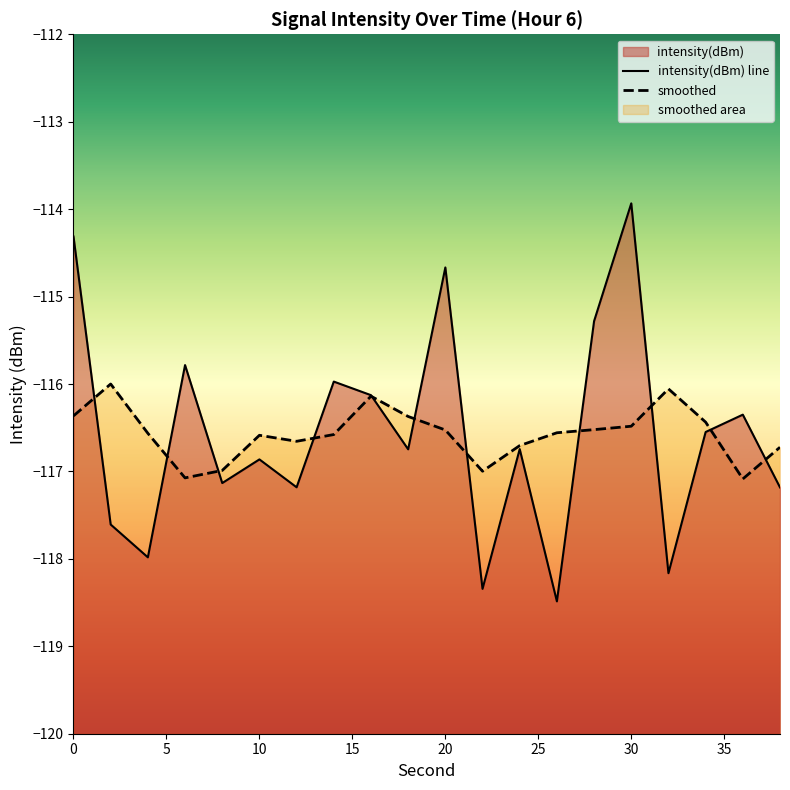

What value does the data have at 0?

-114.3